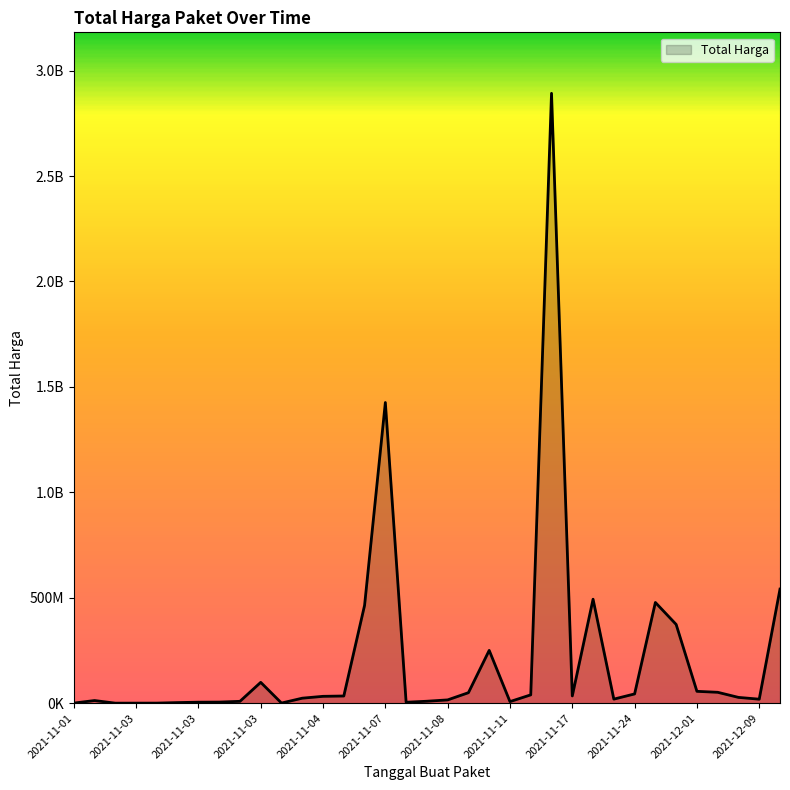

Rank the categories by value from lowest to highest.

2021-11-03, 2021-11-03, 2021-11-03, 2021-11-01, 2021-11-04, 2021-11-03, 2021-11-08, 2021-11-03, 2021-11-03, 2021-11-11, 2021-11-03, 2021-11-08, 2021-11-01, 2021-11-08, 2021-12-09, 2021-11-24, 2021-11-04, 2021-12-07, 2021-11-04, 2021-11-04, 2021-11-17, 2021-11-11, 2021-11-24, 2021-11-08, 2021-12-03, 2021-12-01, 2021-11-03, 2021-11-08, 2021-11-28, 2021-11-05, 2021-11-24, 2021-11-22, 2021-12-09, 2021-11-07, 2021-11-11